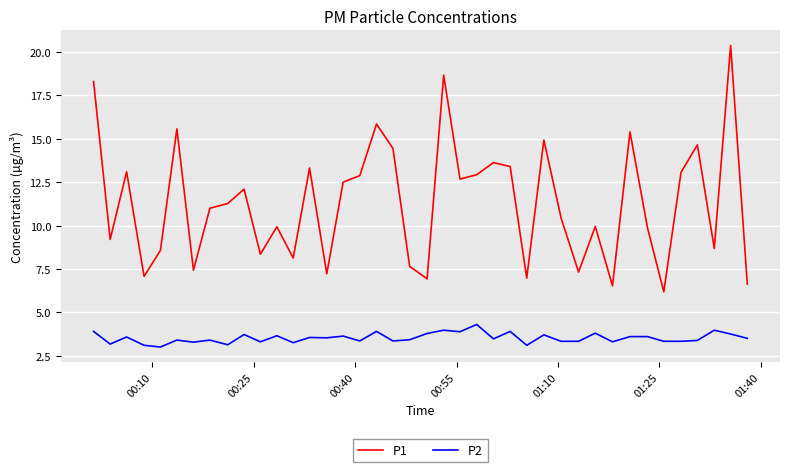

What is the average value of the P1 series?

11.3